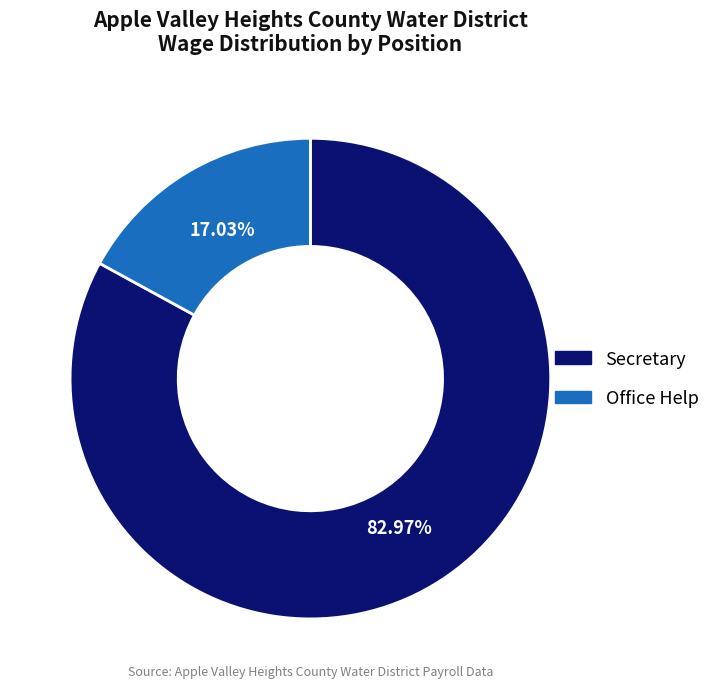

To the nearest percent, what is the difference between the Office Help and Secretary slice percentages?

66%